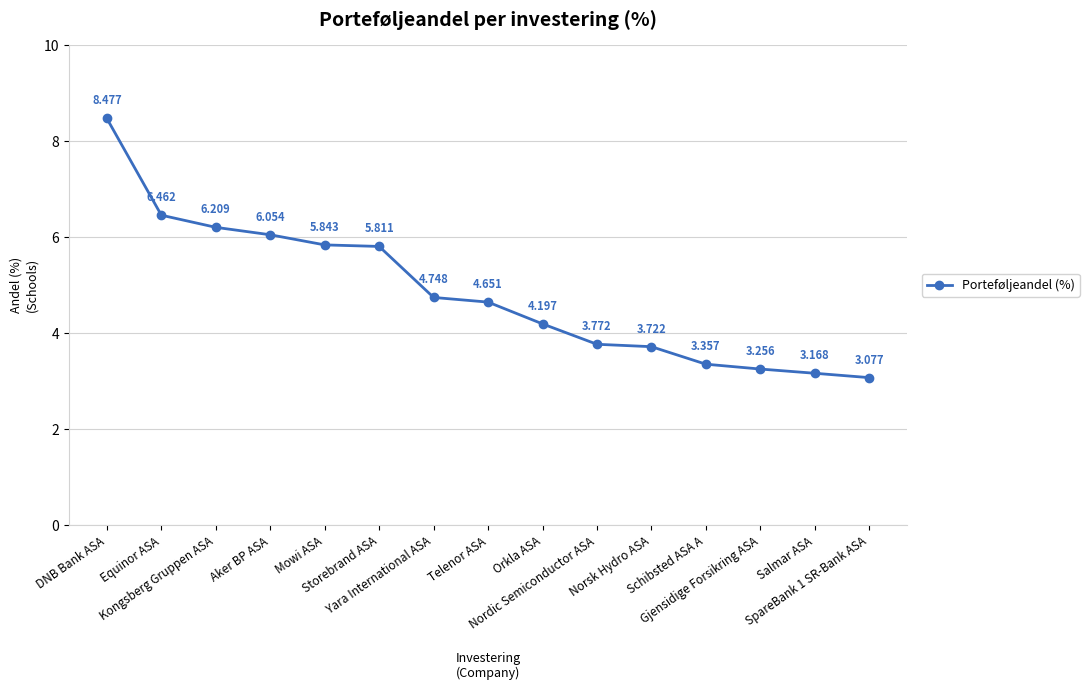

How many categories are shown in the chart?

15